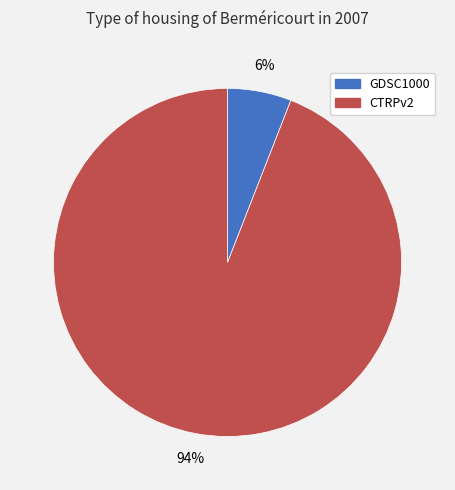

Is the sum of CTRPv2 and GDSC1000 greater than half?

Yes